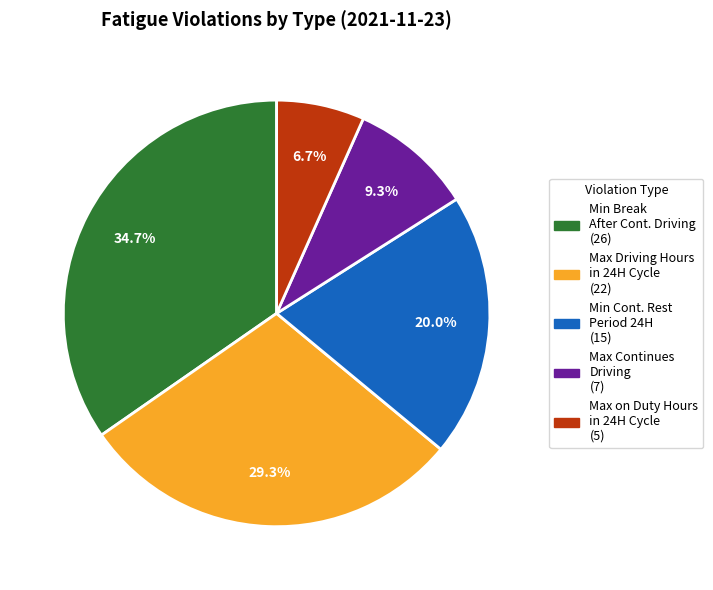

Does any single category account for the majority?

No